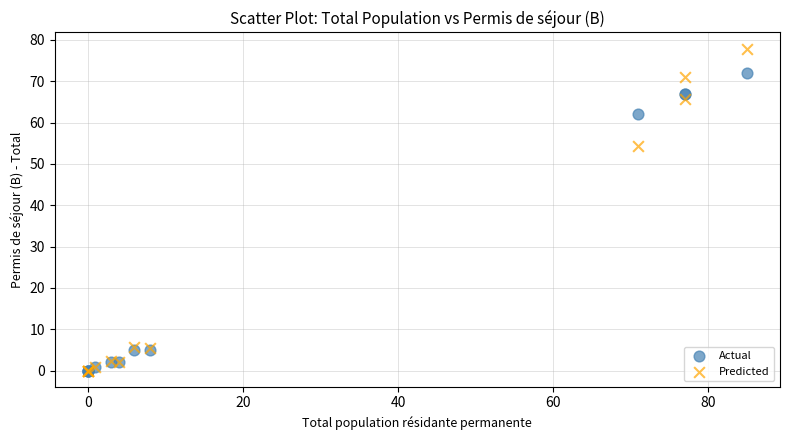

In the Predicted series, what Y value is closest to 38?

54.5